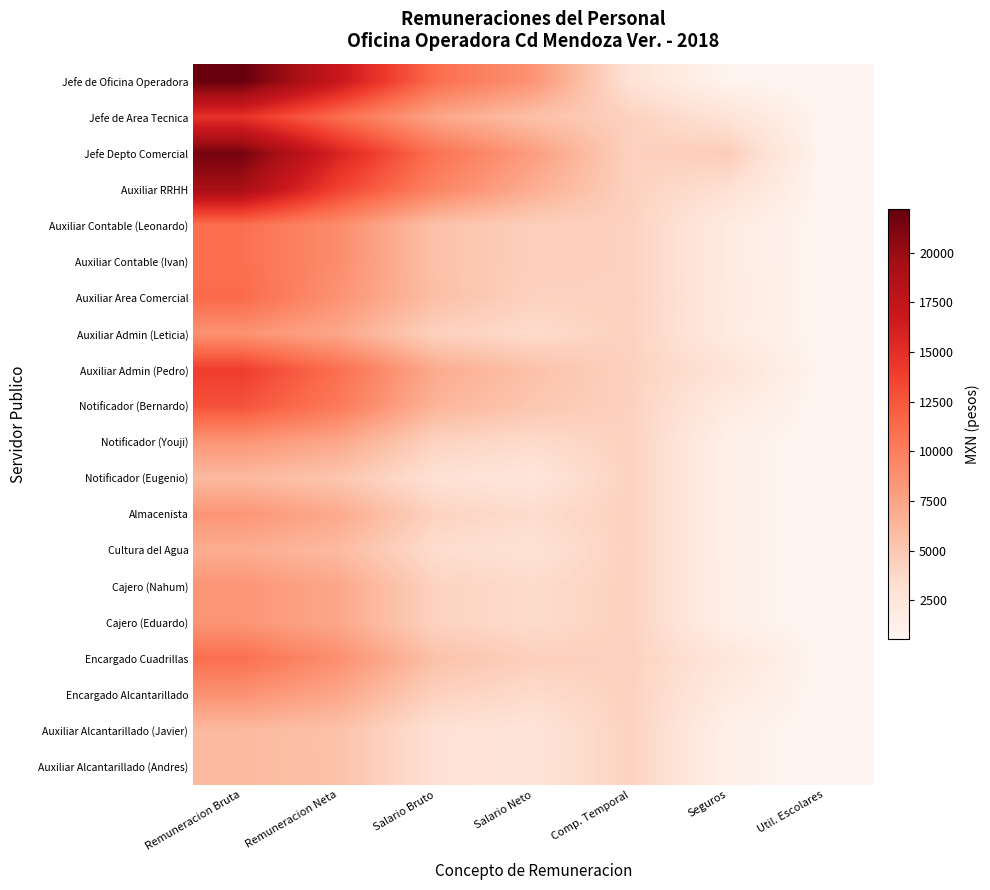

Which series has the largest total across all categories?

Jefe Depto Comercial